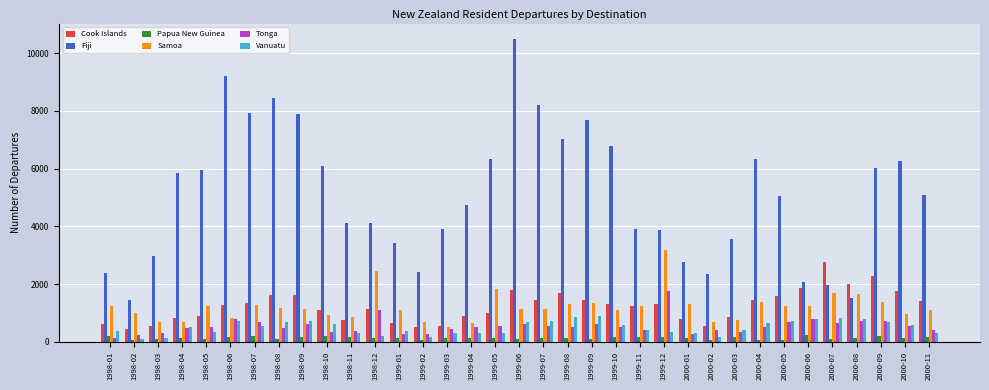

What is the label of the 32nd bar from the right?

1998-04